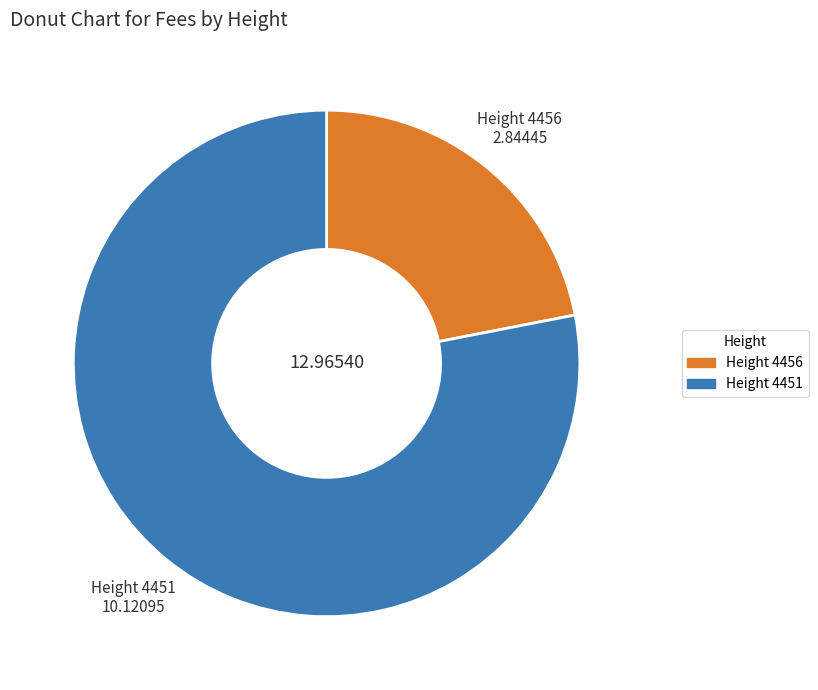

How many segments does this pie chart have?

2